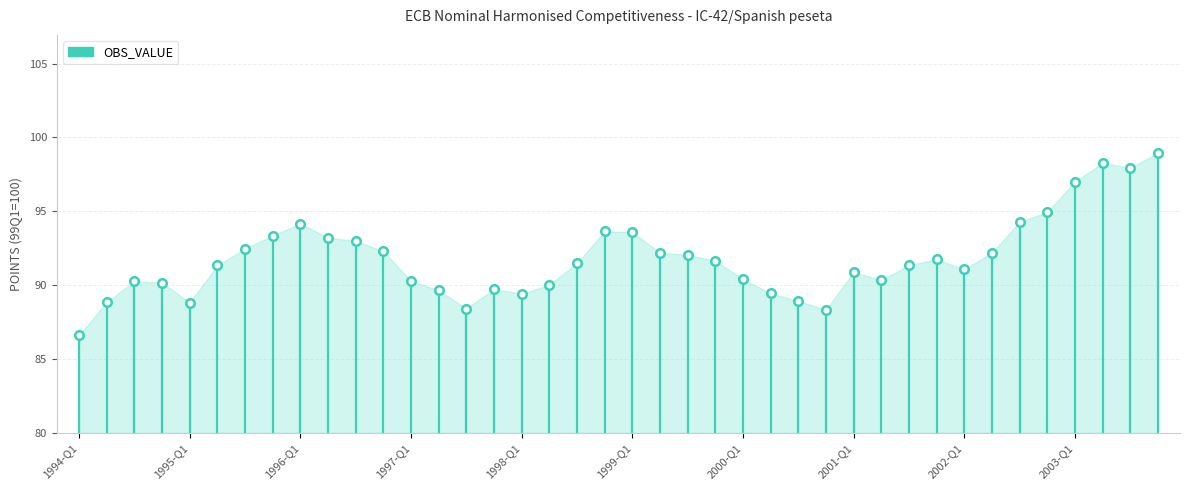

What is the range of Y values (max minus min)?

12.4